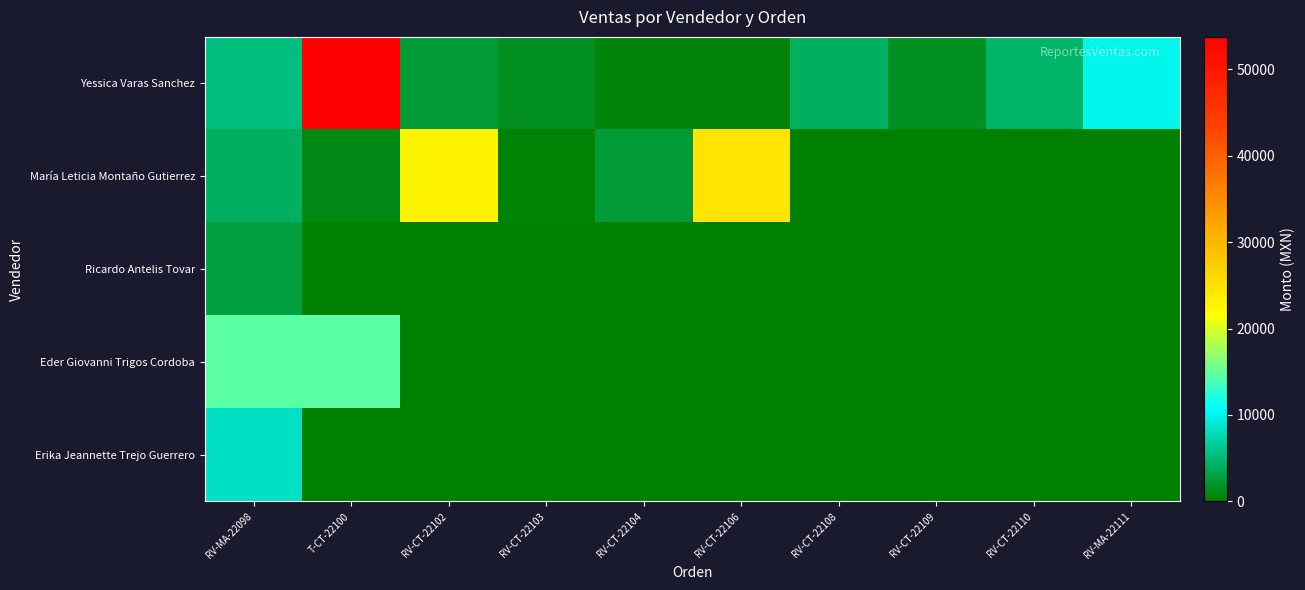

Which category has the highest value across all series?

T-CT-22100